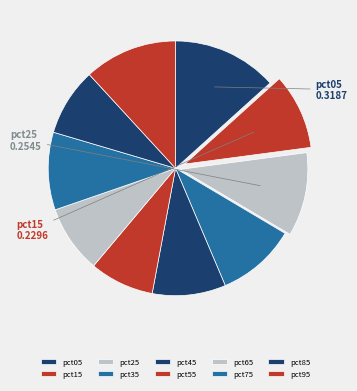

True or false: pct45 accounts for 16% of the total.

False